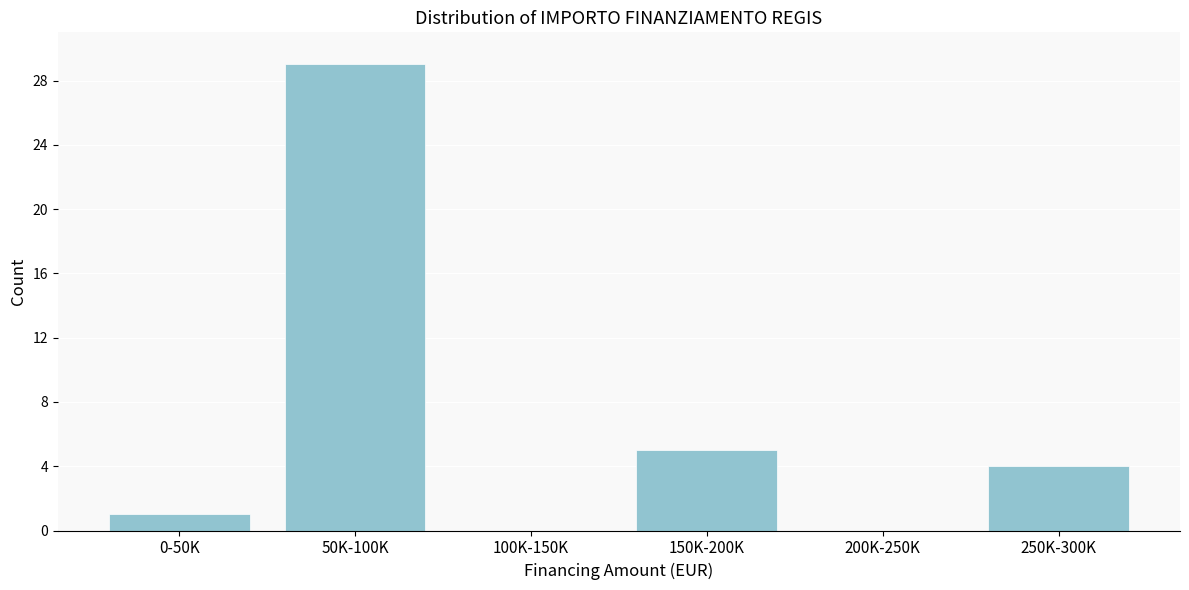

Reading left to right, what are all the values shown in this chart?

0-50K=1	50K-100K=29	100K-150K=0	150K-200K=5	200K-250K=0	250K-300K=4